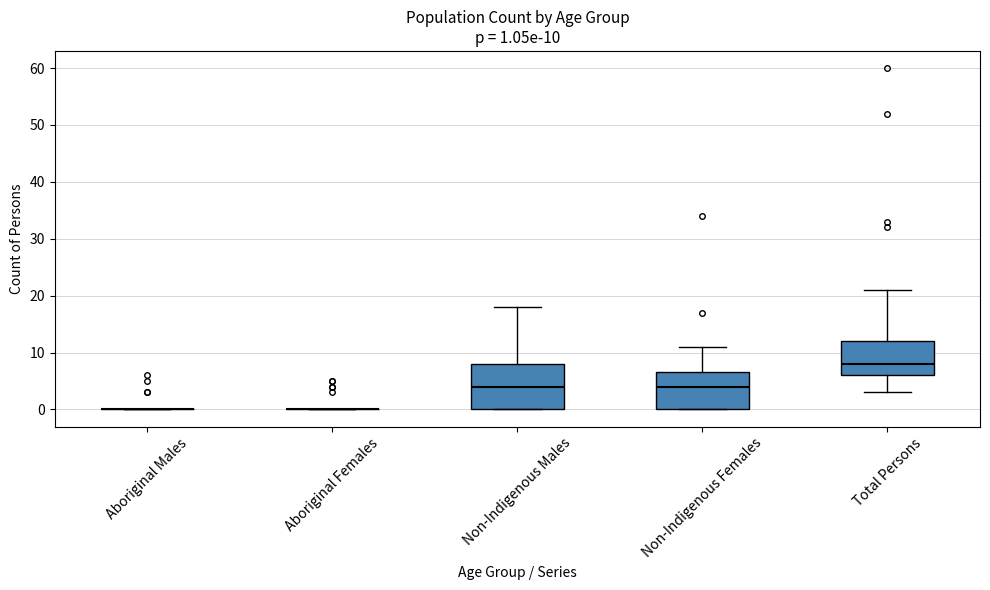

Comparing the boxes themselves (not the whiskers), which one is the tallest?

Non-Indigenous Males